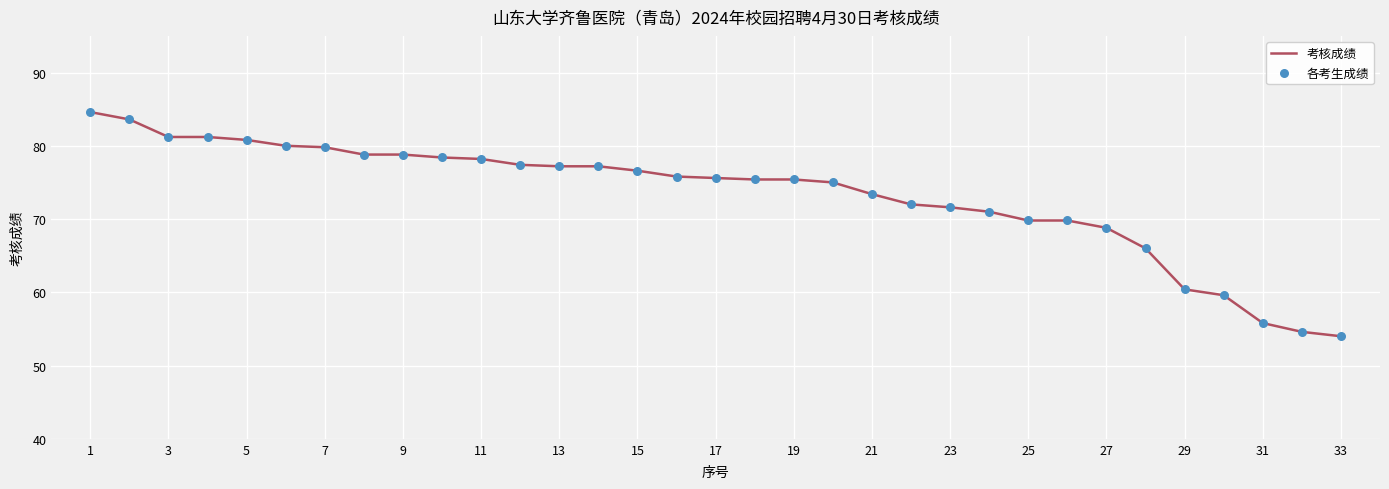

What is the minimum value shown in the chart?

54.0